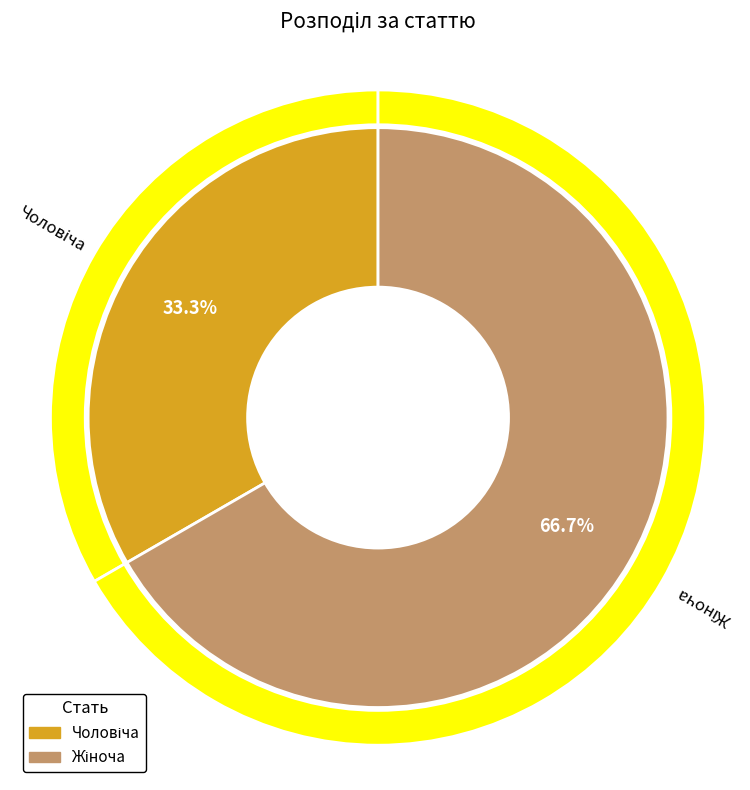

How many segments does this pie chart have?

2